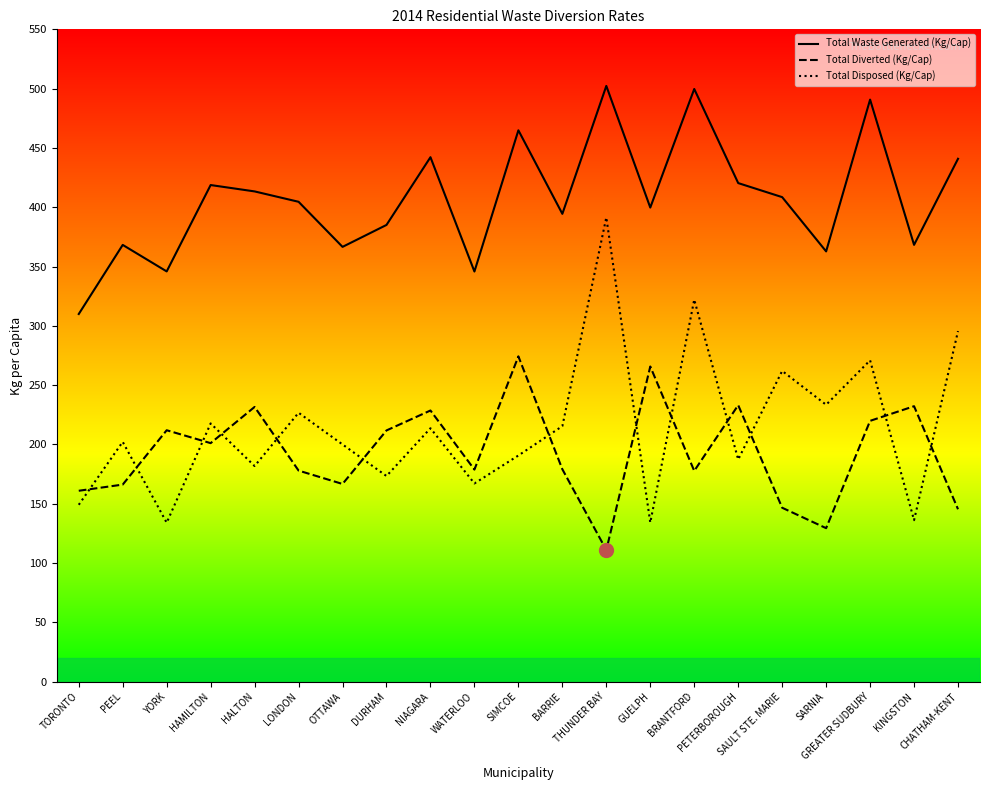

True or false: Total Waste Generated (Kg/Cap) and Total Diverted (Kg/Cap) intersect in this chart.

False